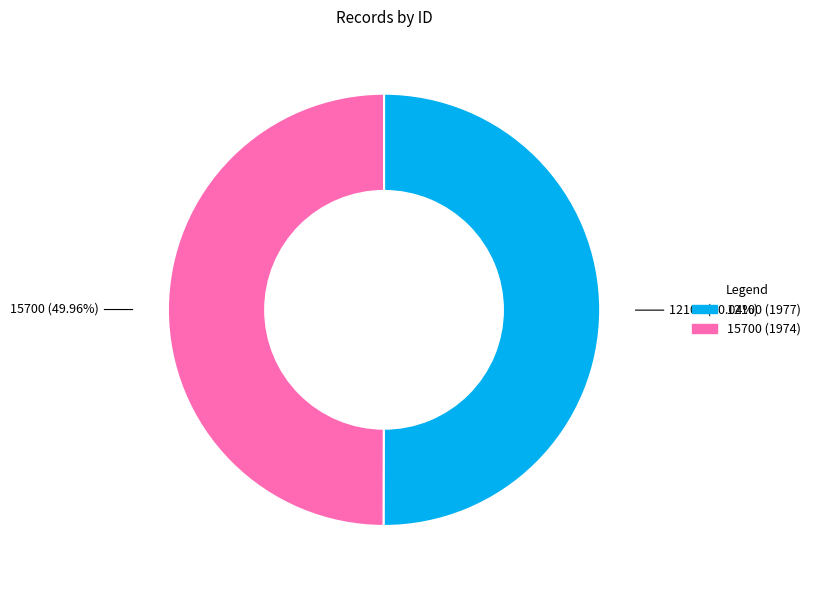

Is it true that 15700 is 40% of the pie?

False